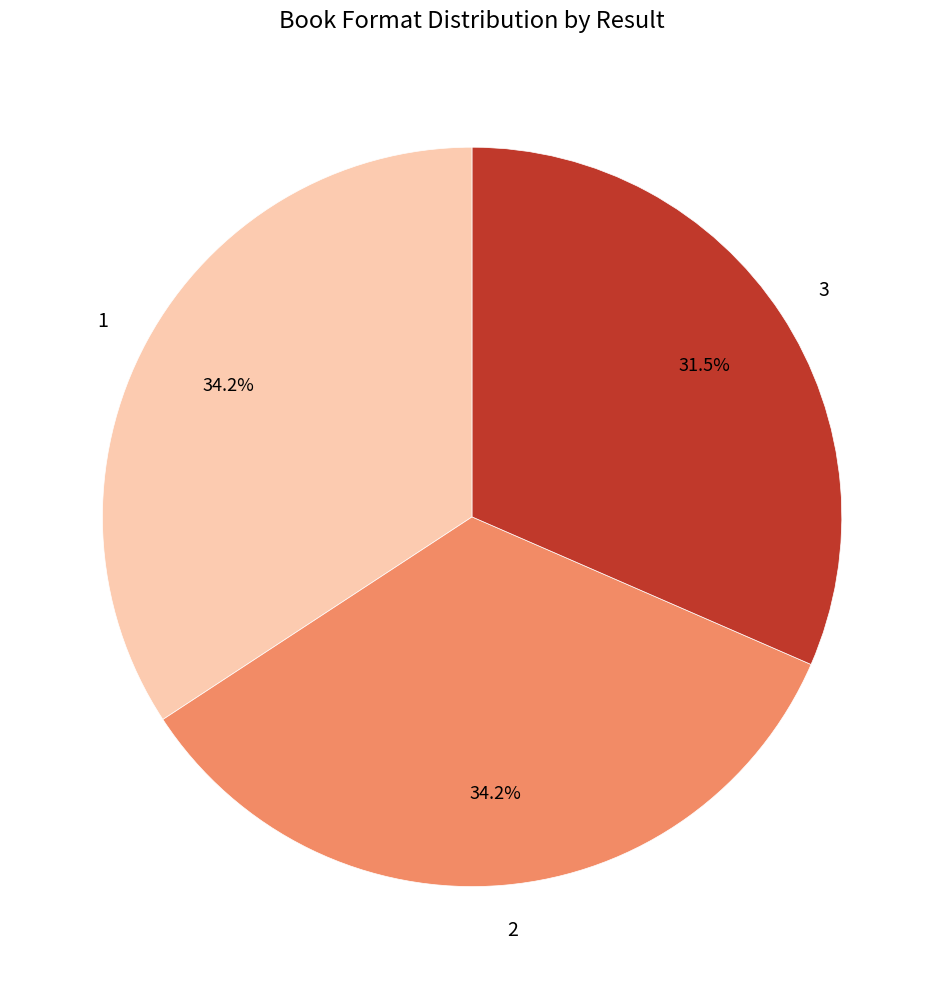

What portion of the pie excludes 3?

68.5%